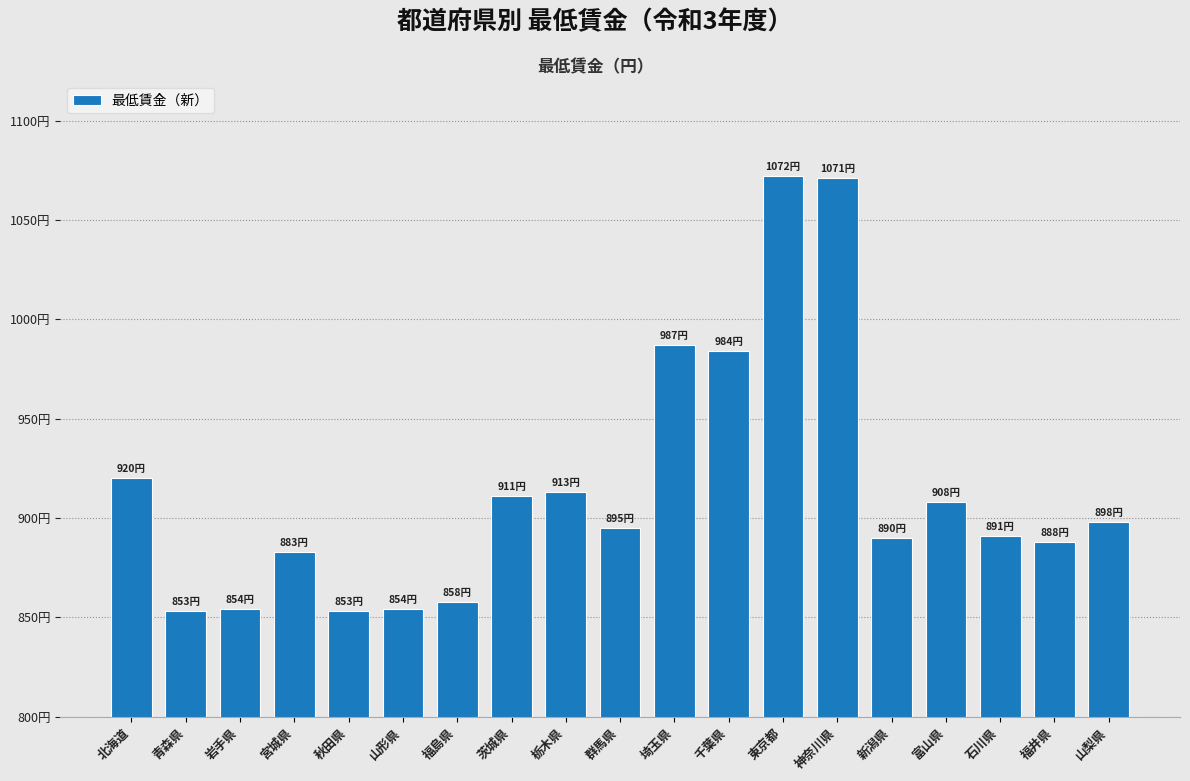

What is the change in value from 新潟県 to 富山県?

+18